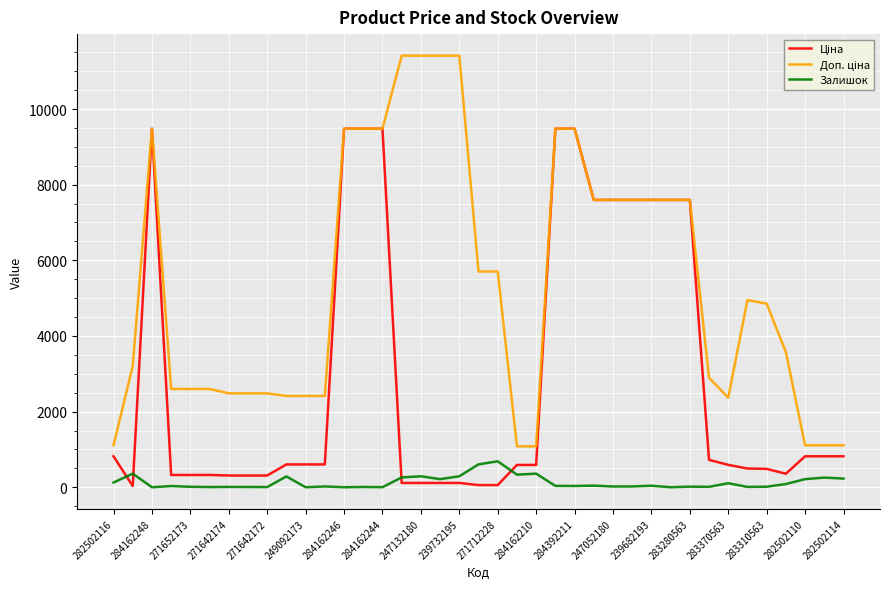

Rank the series by their average value, from lowest to highest.

Залишок, Ціна, Доп. ціна